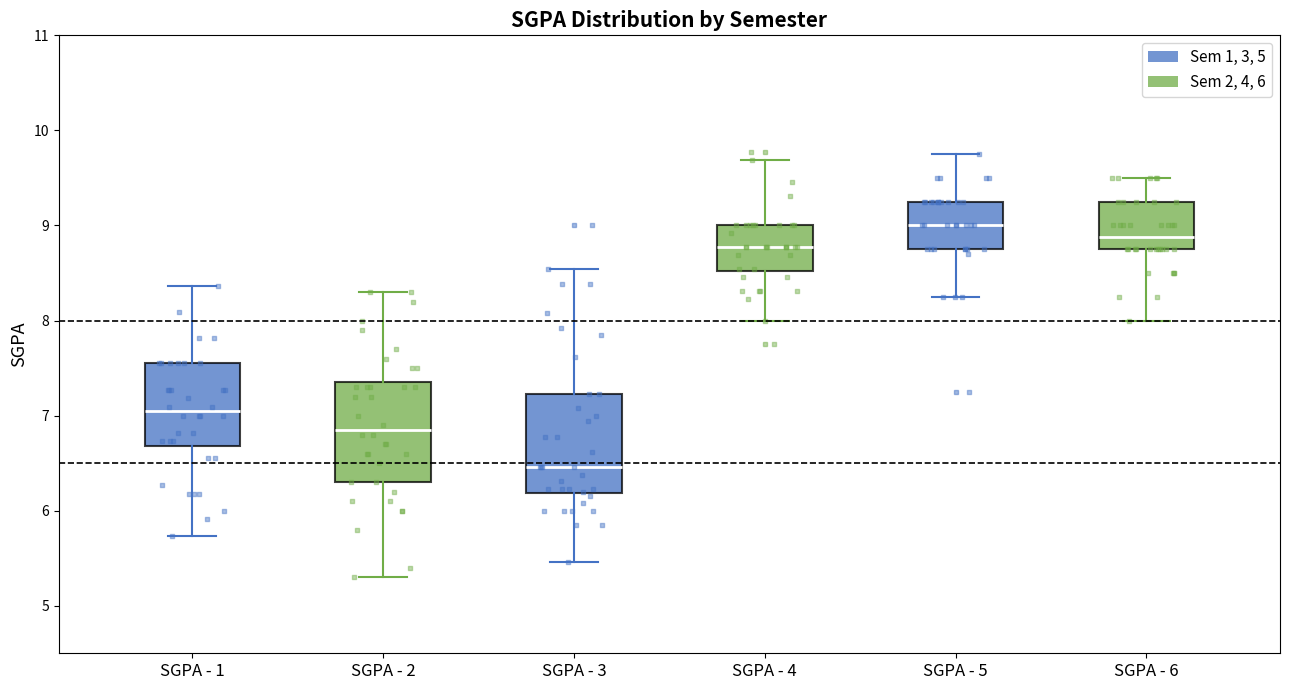

Reading left to right, transcribe this box plot: for each box, give where its median line is, the range the box spans, and where its two whiskers end, as read against the y-axis. The values are not printed on the chart, so give them approximately, as read against the axis.

SGPA - 1: median 7.0, box 6.7 to 7.6, whiskers 5.7 to 8.4
SGPA - 2: median 6.9, box 6.3 to 7.4, whiskers 5.3 to 8.3
SGPA - 3: median 6.5, box 6.2 to 7.2, whiskers 5.5 to 8.5
SGPA - 4: median 8.8, box 8.5 to 9.0, whiskers 8.0 to 9.7
SGPA - 5: median 9.0, box 8.8 to 9.3, whiskers 8.3 to 9.8
SGPA - 6: median 8.9, box 8.8 to 9.3, whiskers 8.0 to 9.5